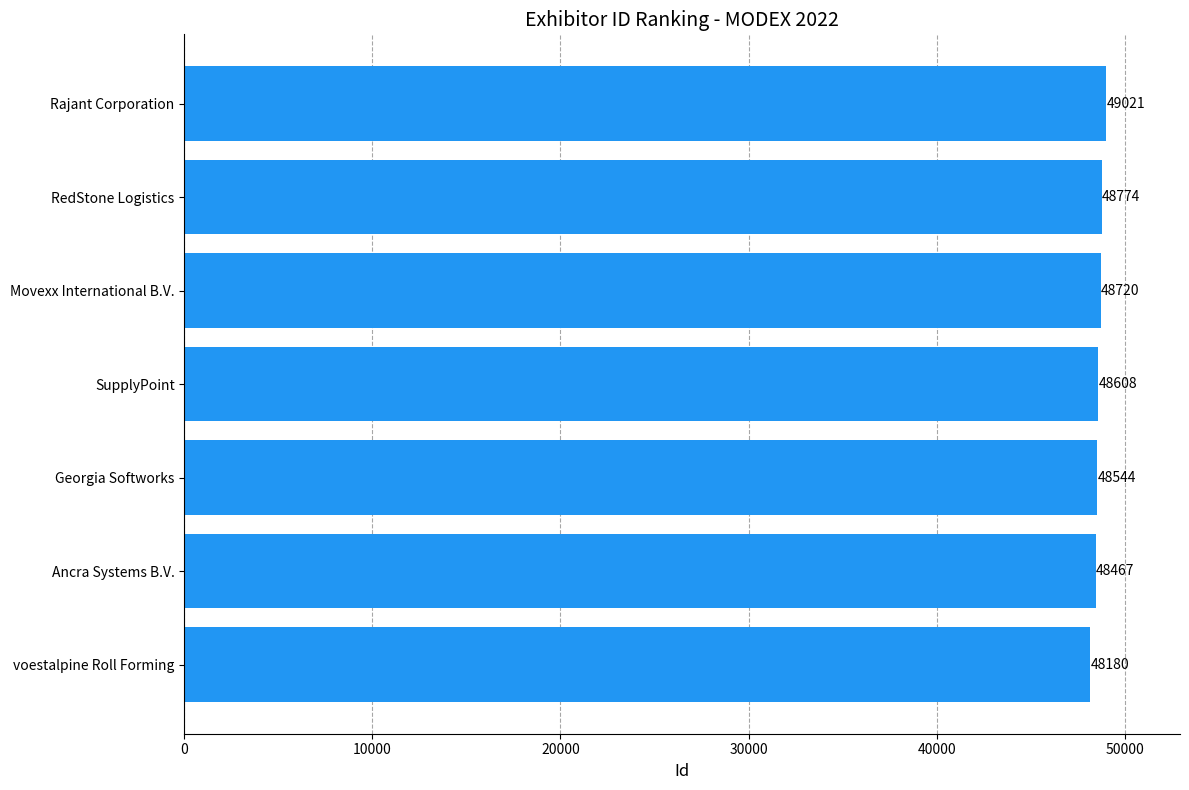

Approximately how many times larger is the value at Ancra Systems B.V. compared to Movexx International B.V.?

1.0